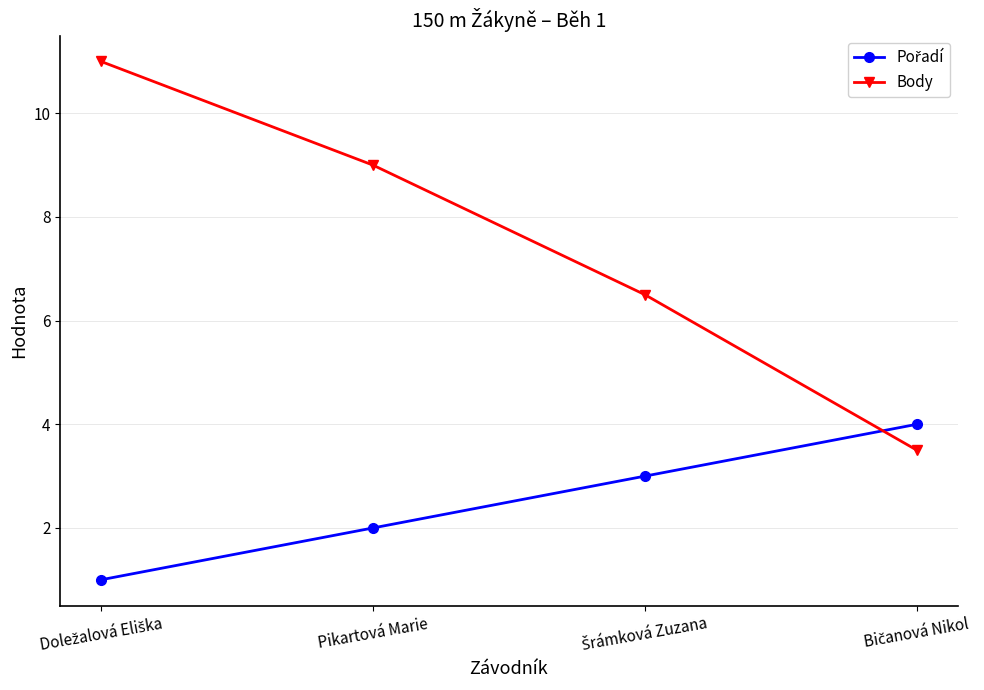

How many data points in Body are less than 9?

2